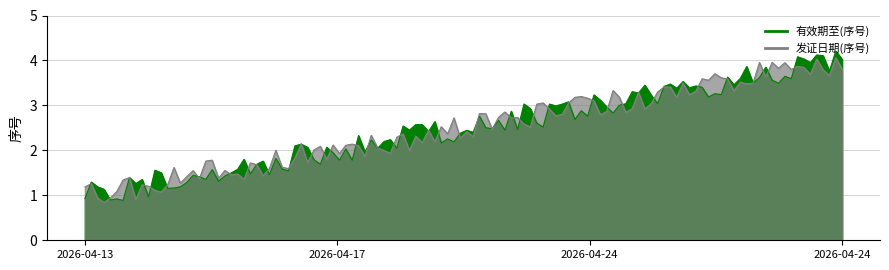

What is the lowest value of the 发证日期(序号) series?

1